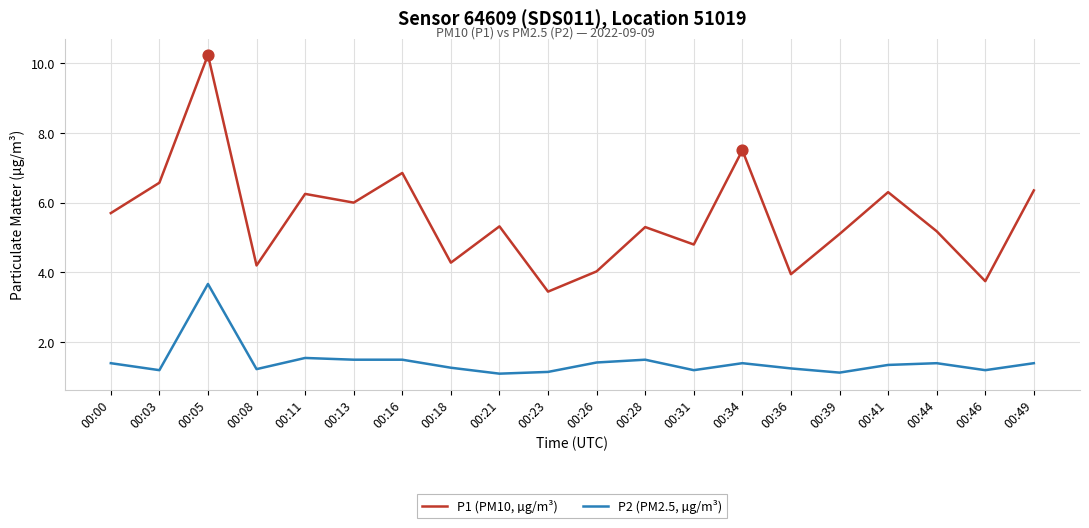

Between 00:26 and 00:41, which series saw the biggest shift?

P1 (PM10, µg/m³)